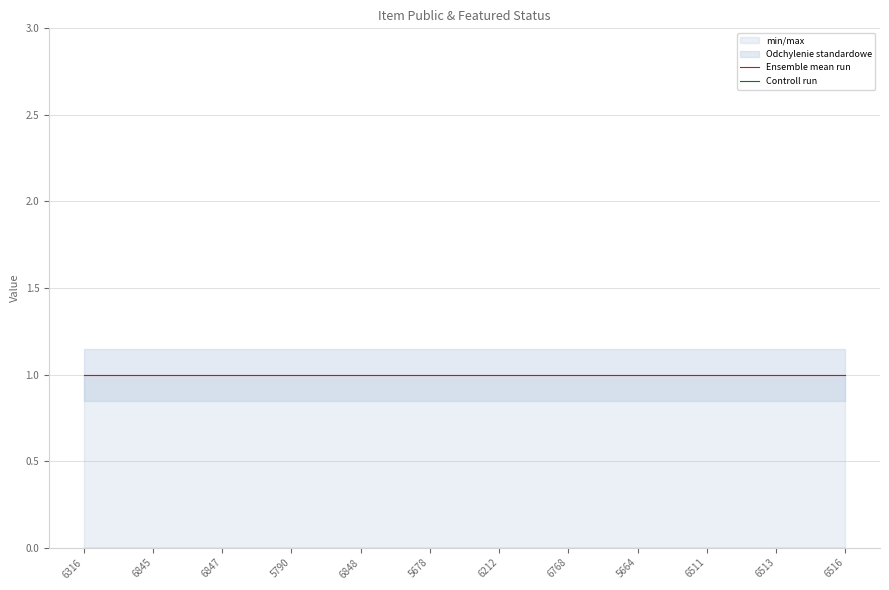

List the series in order of their overall mean, lowest first.

Controll run, Ensemble mean run